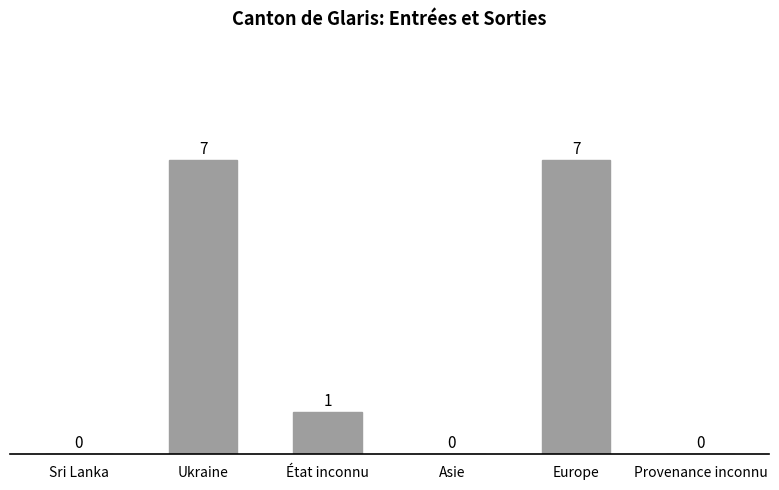

Reading left to right, list all the values displayed in this chart.

Sri Lanka=0	Ukraine=7	État inconnu=1	Asie=0	Europe=7	Provenance inconnu=0